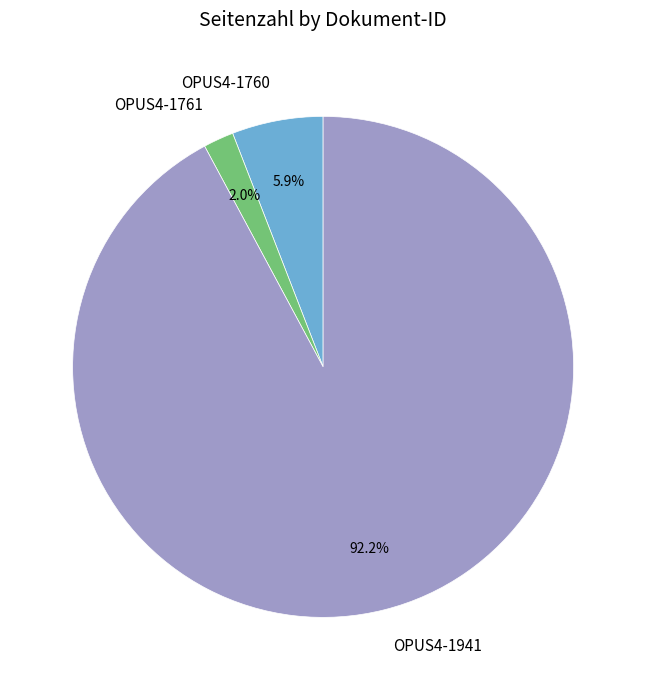

Does OPUS4-1941 represent more than half of the total?

Yes